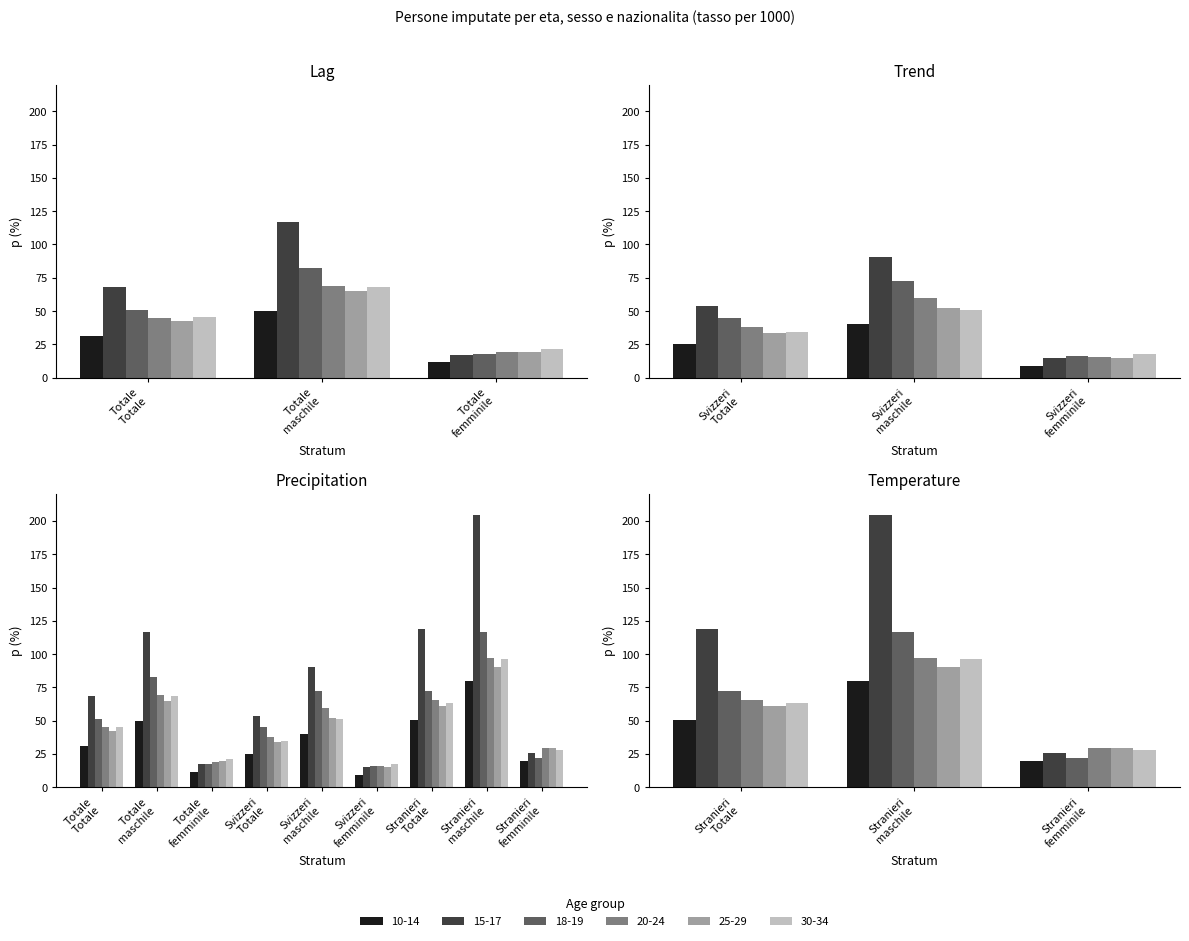

At which label does 10-14 first exceed 31?

Totale Totale